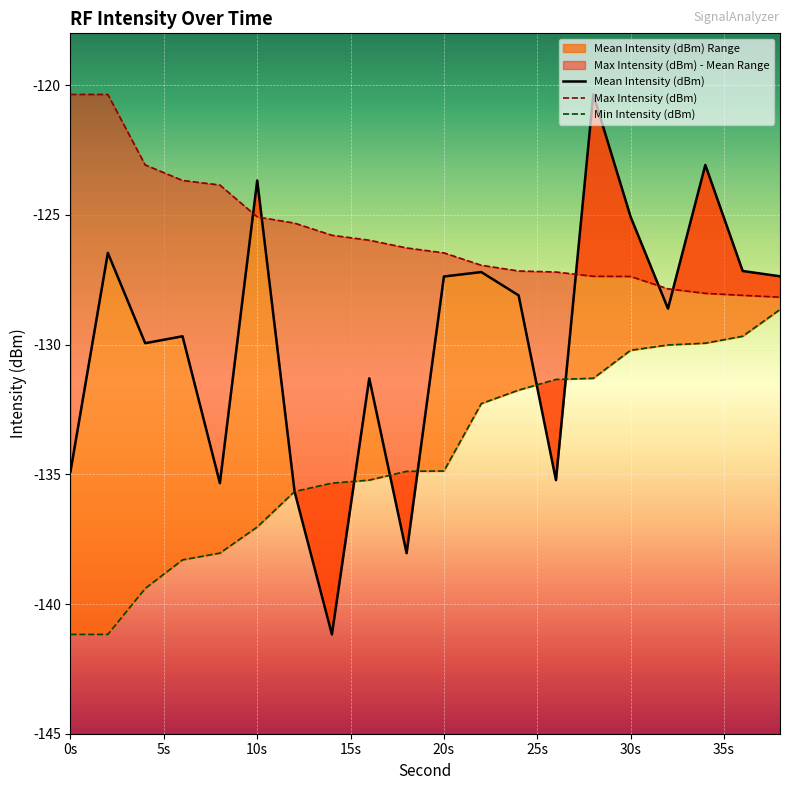

The value of Min Intensity (dBm) at 38 is -186.1. True or false?

False